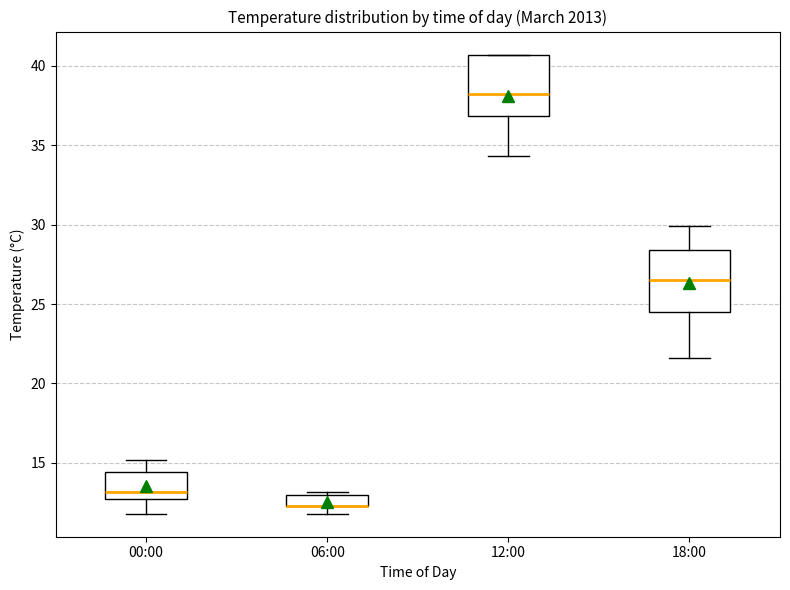

Where does the upper whisker of the box for 00:00 end on the y-axis? The values are not printed on the chart, so give them approximately, as read against the axis.

15.0